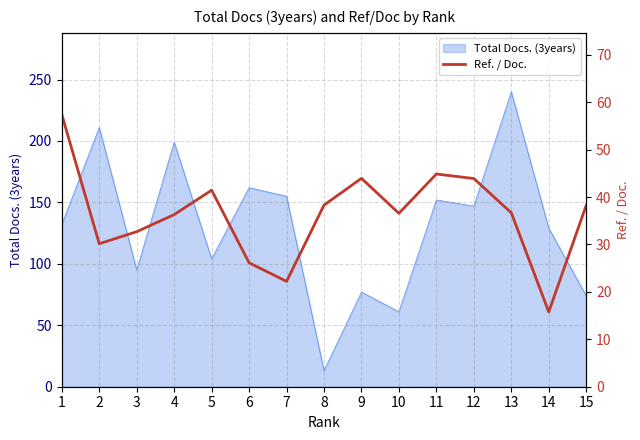

What is the sum of the values at 8 and 10?

74.9